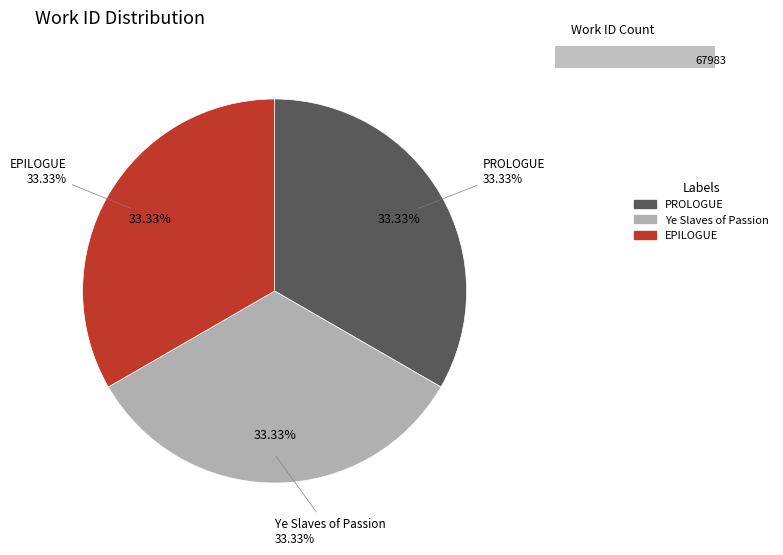

Which category has the smallest portion of the pie?

PROLOGUE